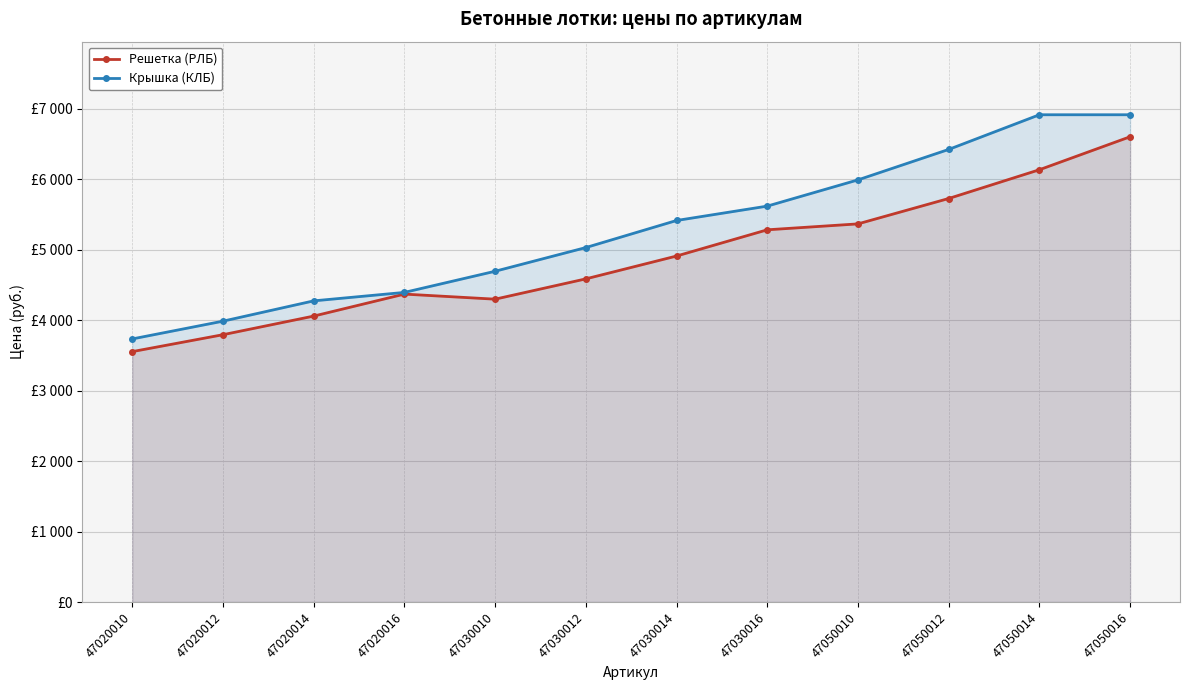

What is the sum of the Крышка (КЛБ) values at 47050012 and 47020016?

10812